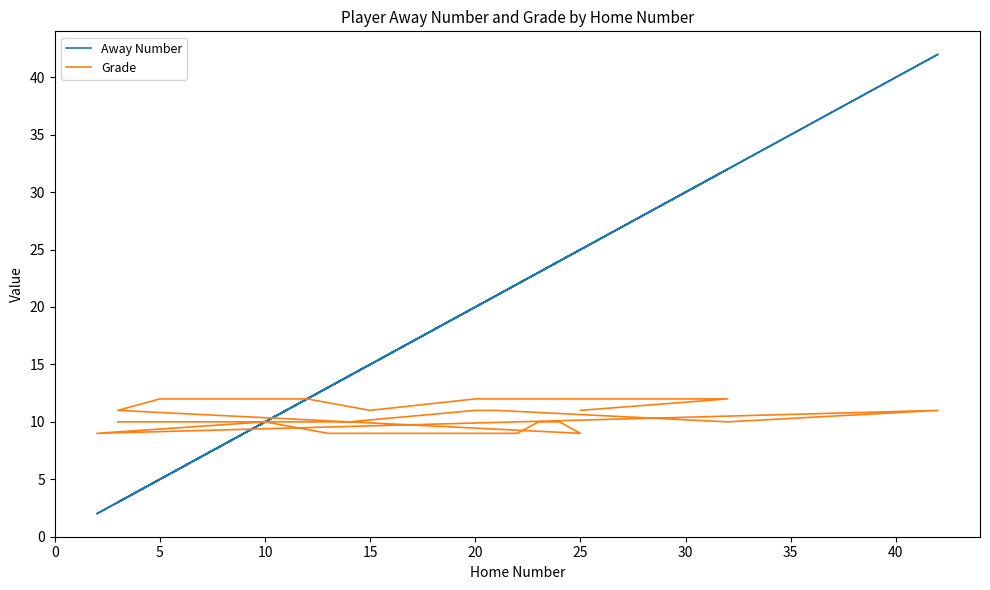

How many Grade values are between 9 and 11?

21